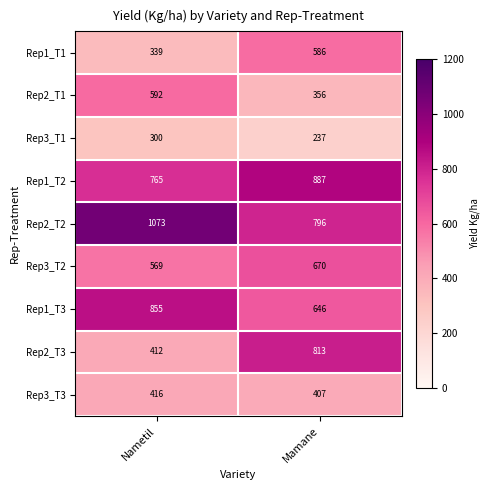

At which category is the sum across all series the highest?

Mamane